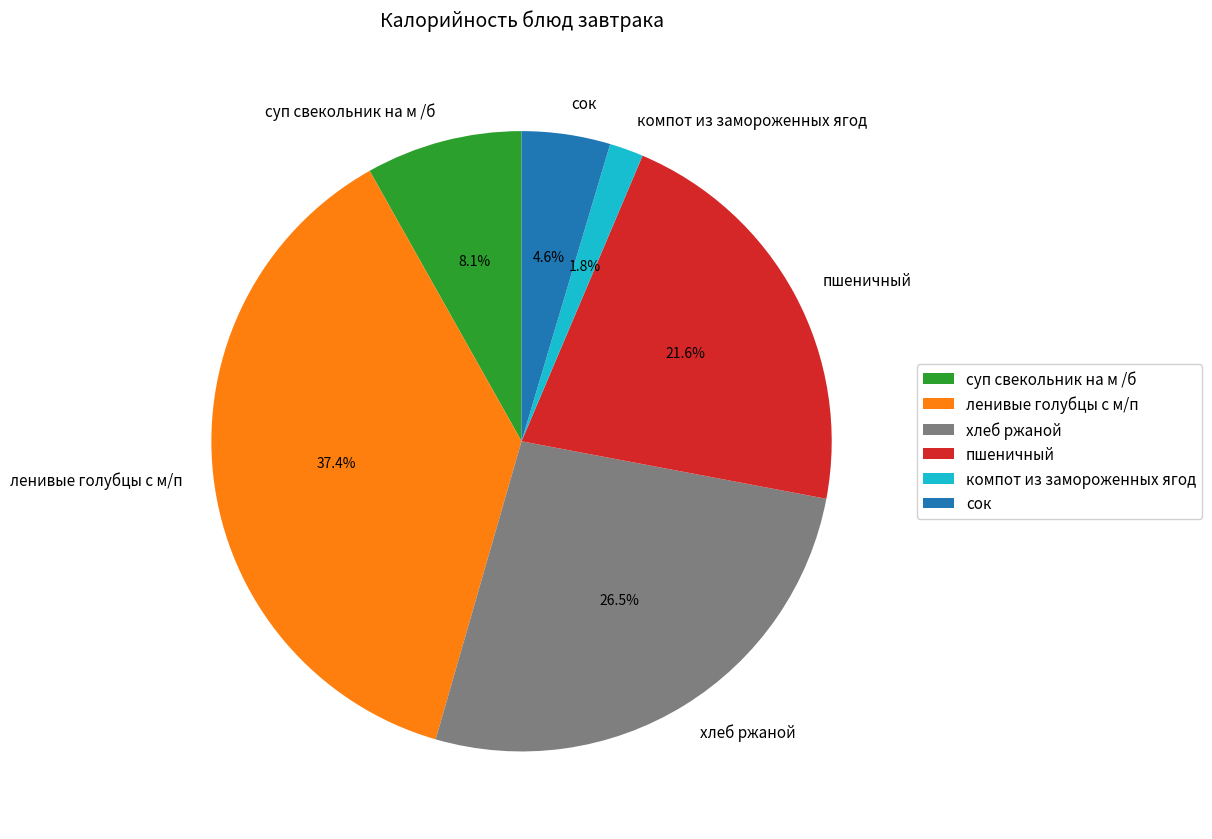

To the nearest percent, what portion does пшеничный represent?

22%